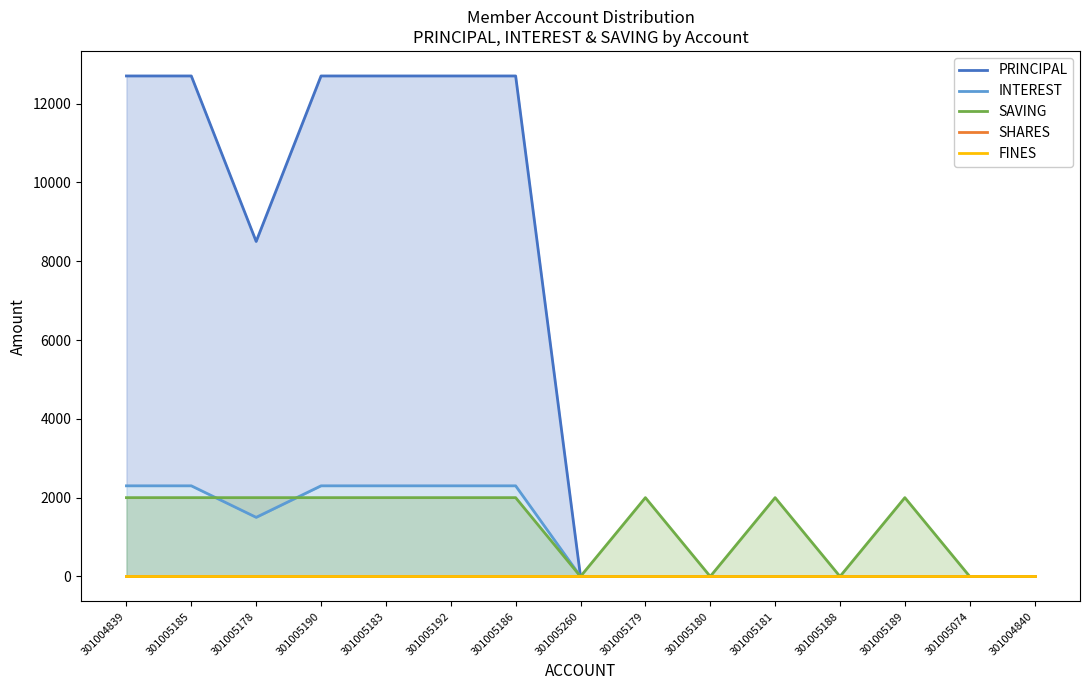

In SAVING, how many points are lower than both neighbors (excluding endpoints)?

3